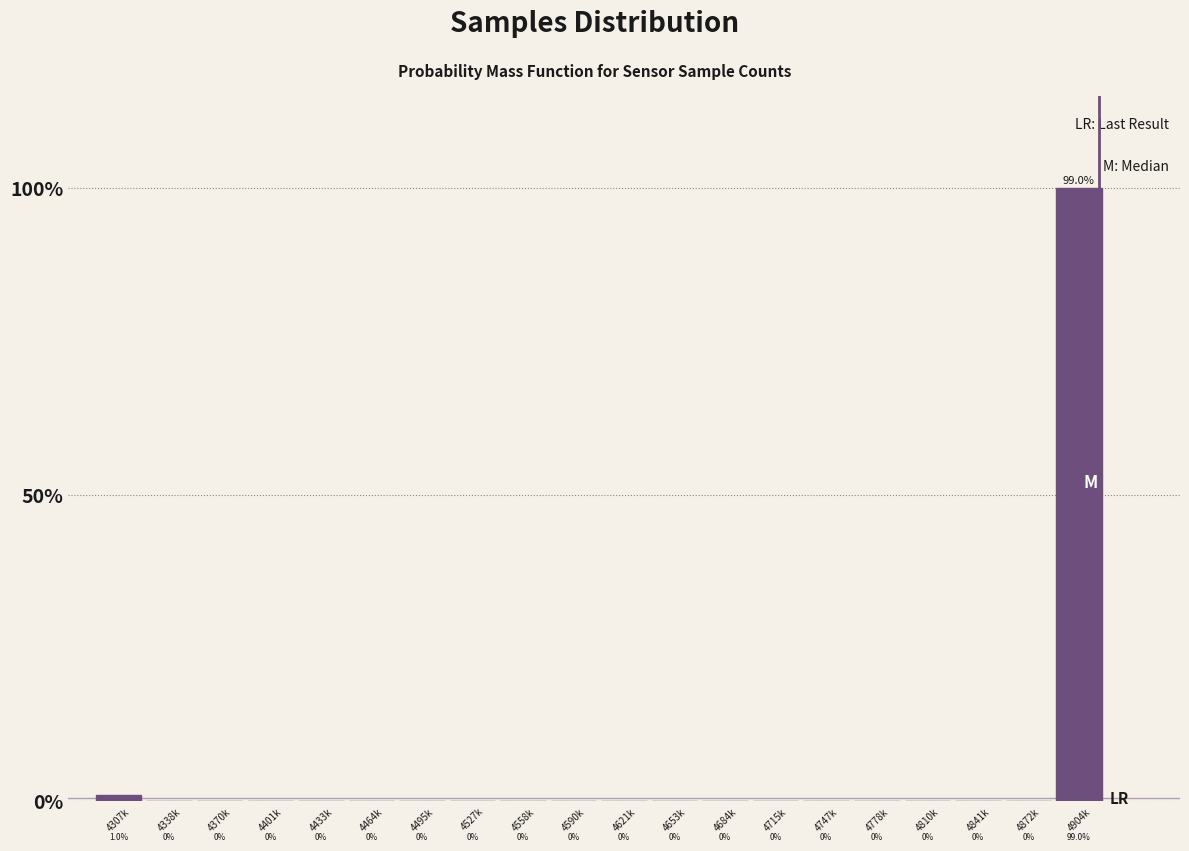

Reading left to right, what are all the values shown in this chart?

4307k=1	4338k=0	4370k=0	4401k=0	4433k=0	4464k=0	4495k=0	4527k=0	4558k=0	4590k=0	4621k=0	4653k=0	4684k=0	4715k=0	4747k=0	4778k=0	4810k=0	4841k=0	4872k=0	4904k=99